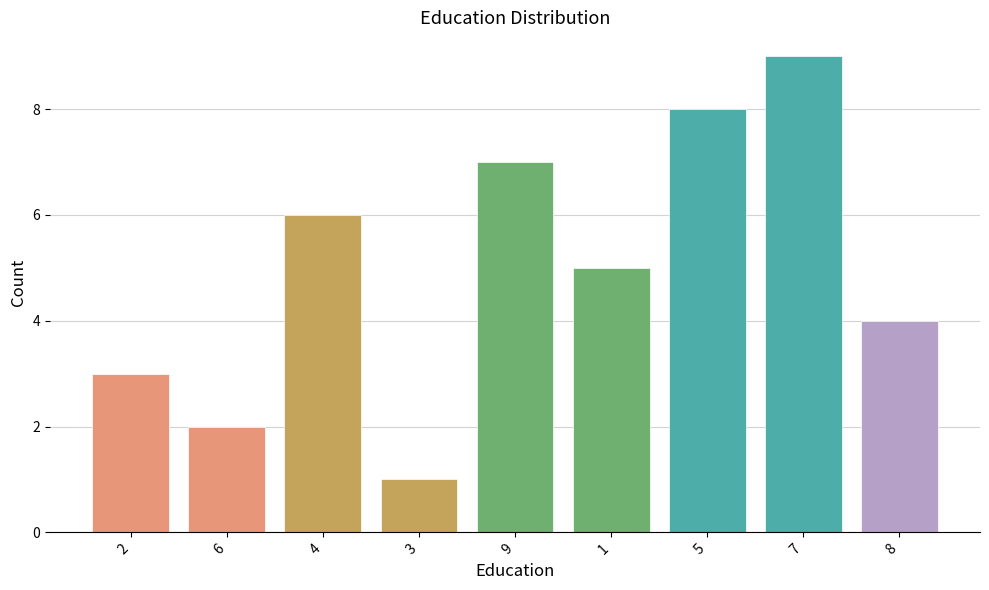

At which category does the chart reach its peak across all series?

7